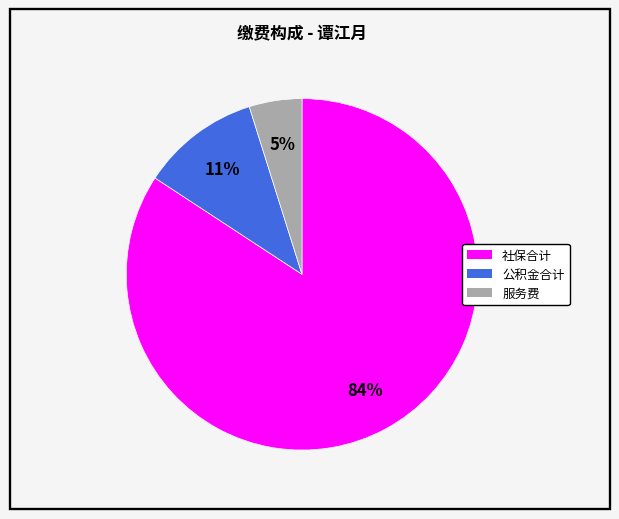

Is there any slice that represents more than half of the pie?

Yes